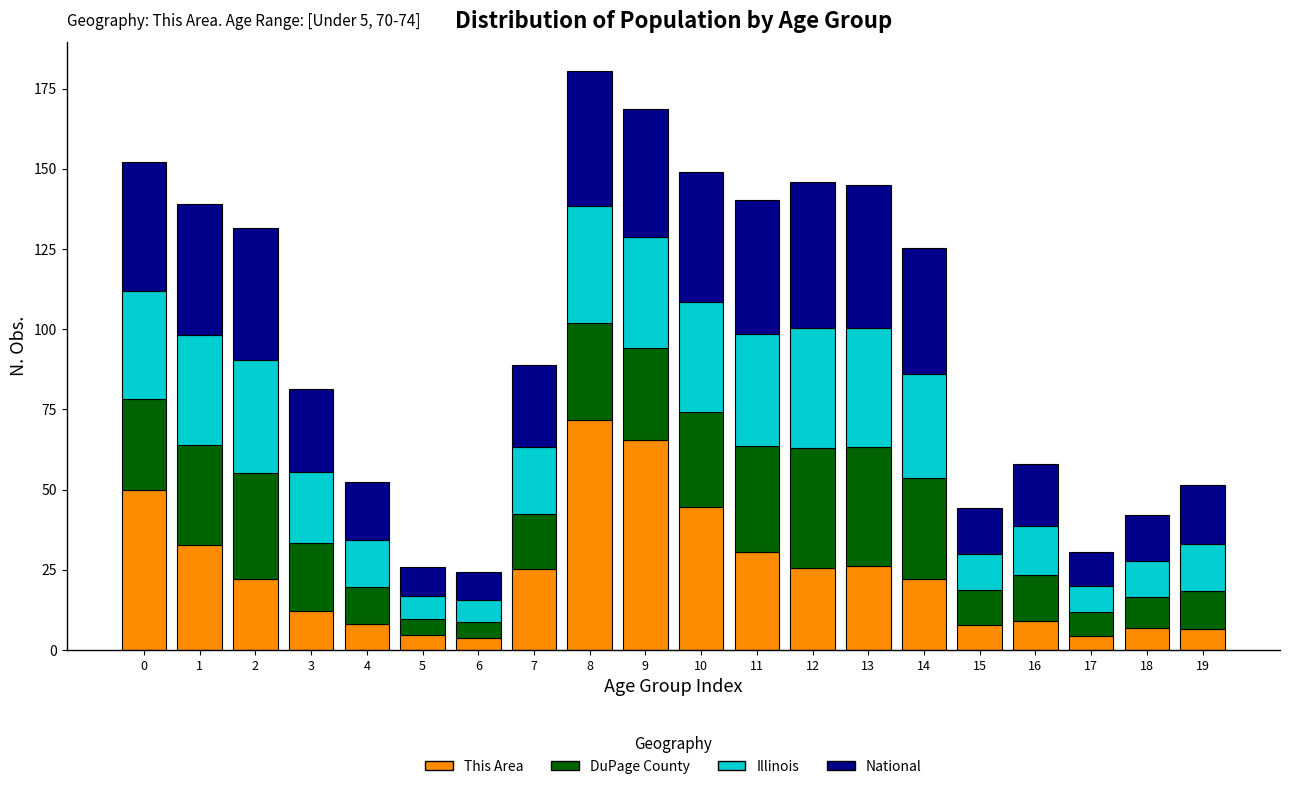

What is the maximum value for This Area?

71.8